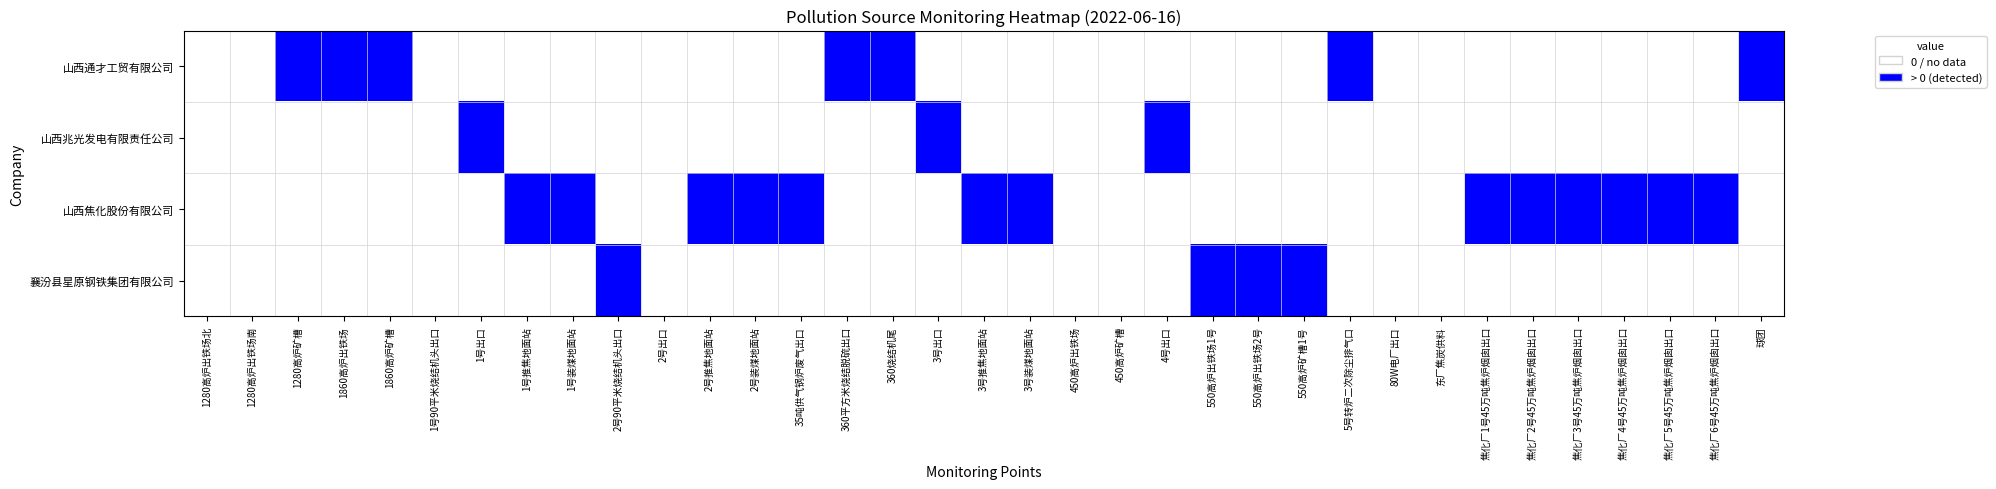

Between 1号推焦地面站 and 450高炉出铁场, which is larger?

1号推焦地面站